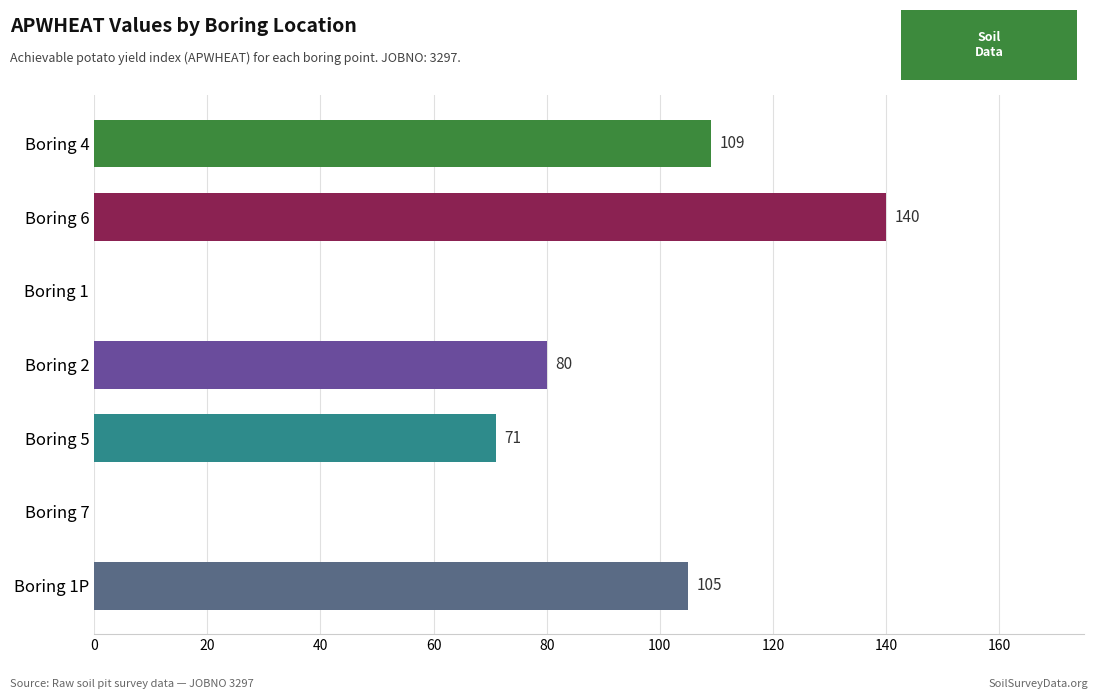

What is the change in value from Boring 1 to Boring 5?

+71